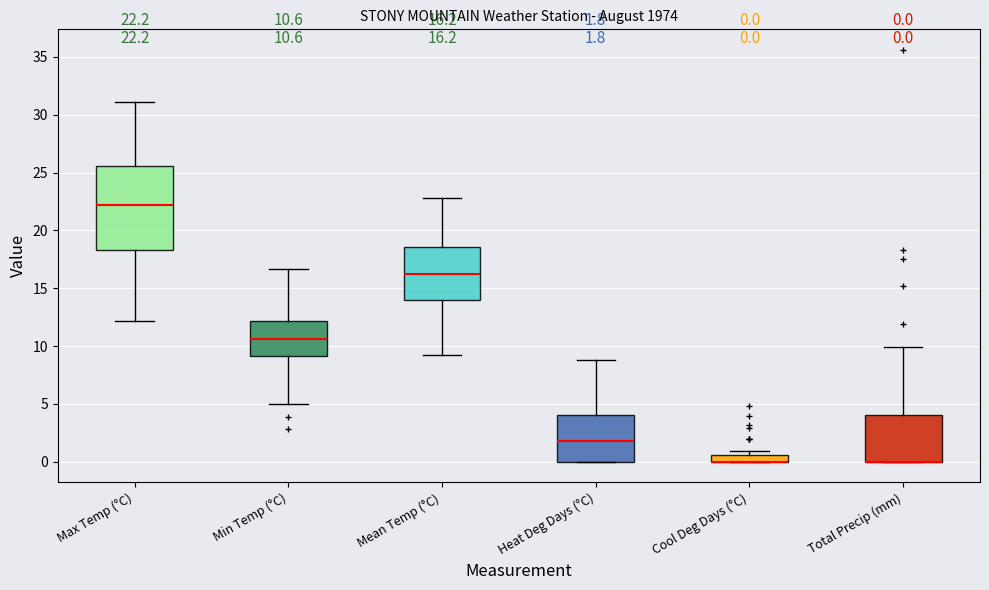

Which box is the tallest, from its lower edge to its upper edge?

Max Temp (°C)